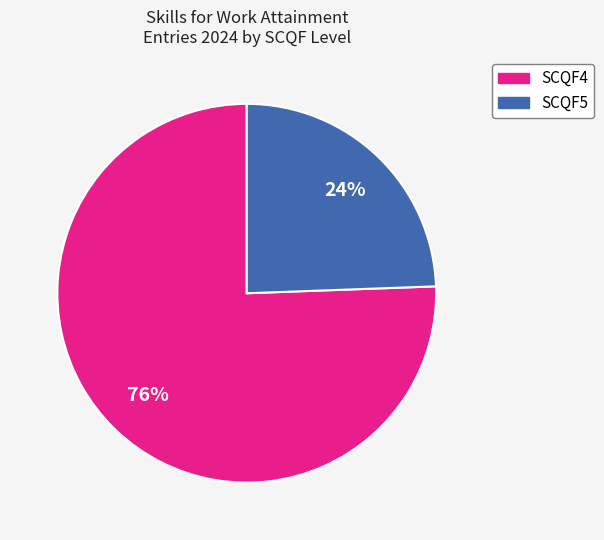

To the nearest percent, what portion does SCQF4 represent?

76%